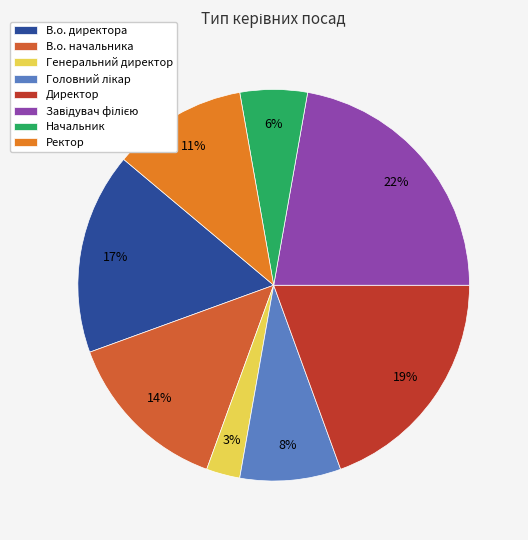

The Ректор slice represents 11% of the pie. True or false?

True